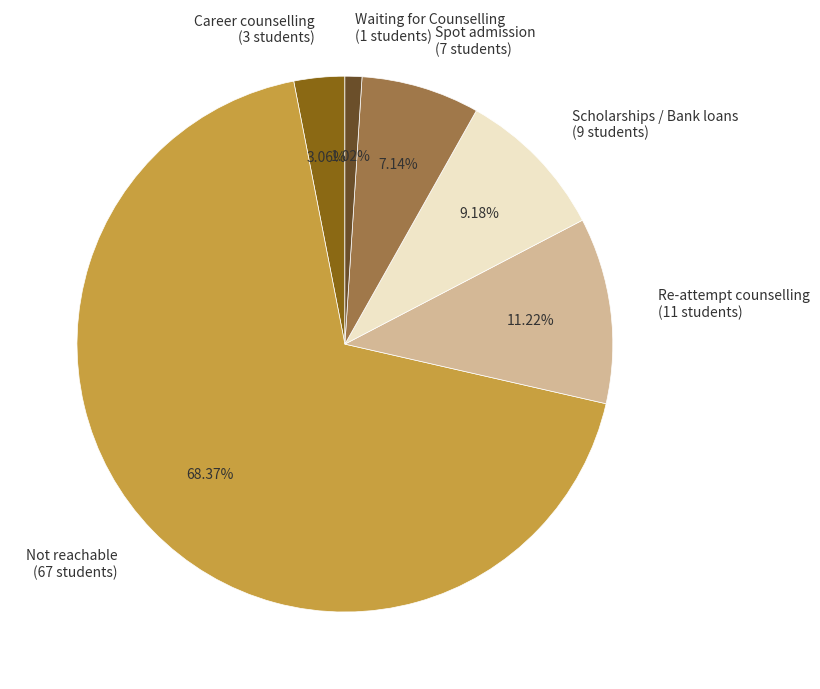

Combined, what portion of the pie is Not reachable and Waiting for Counselling?

69.4%